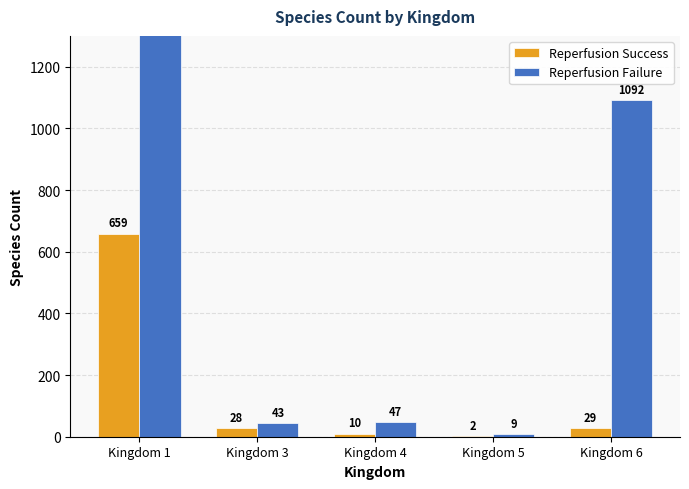

Which series has the widest spread of values?

Reperfusion Failure